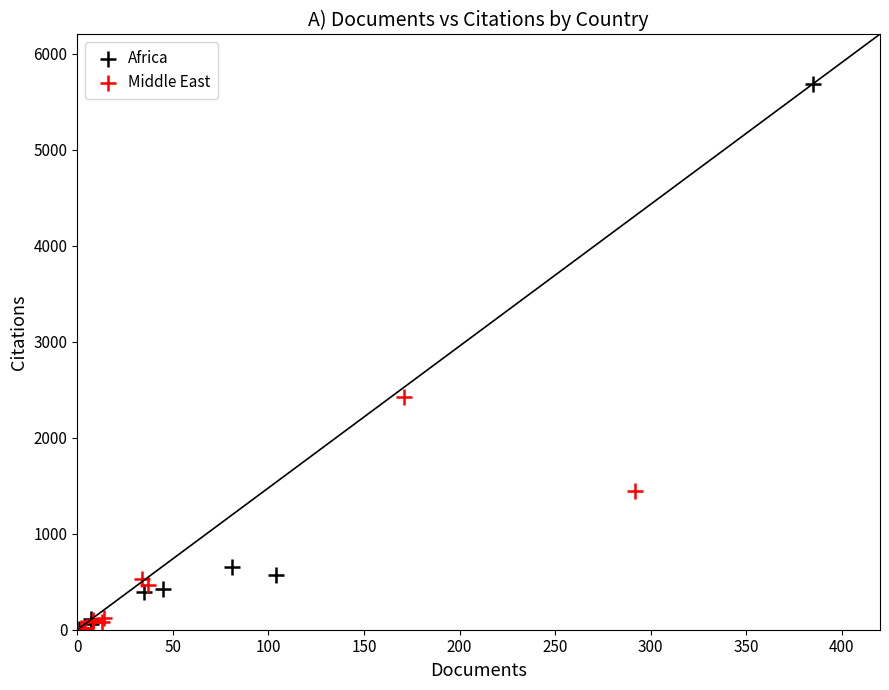

Which series has the widest spread of Y values?

Africa